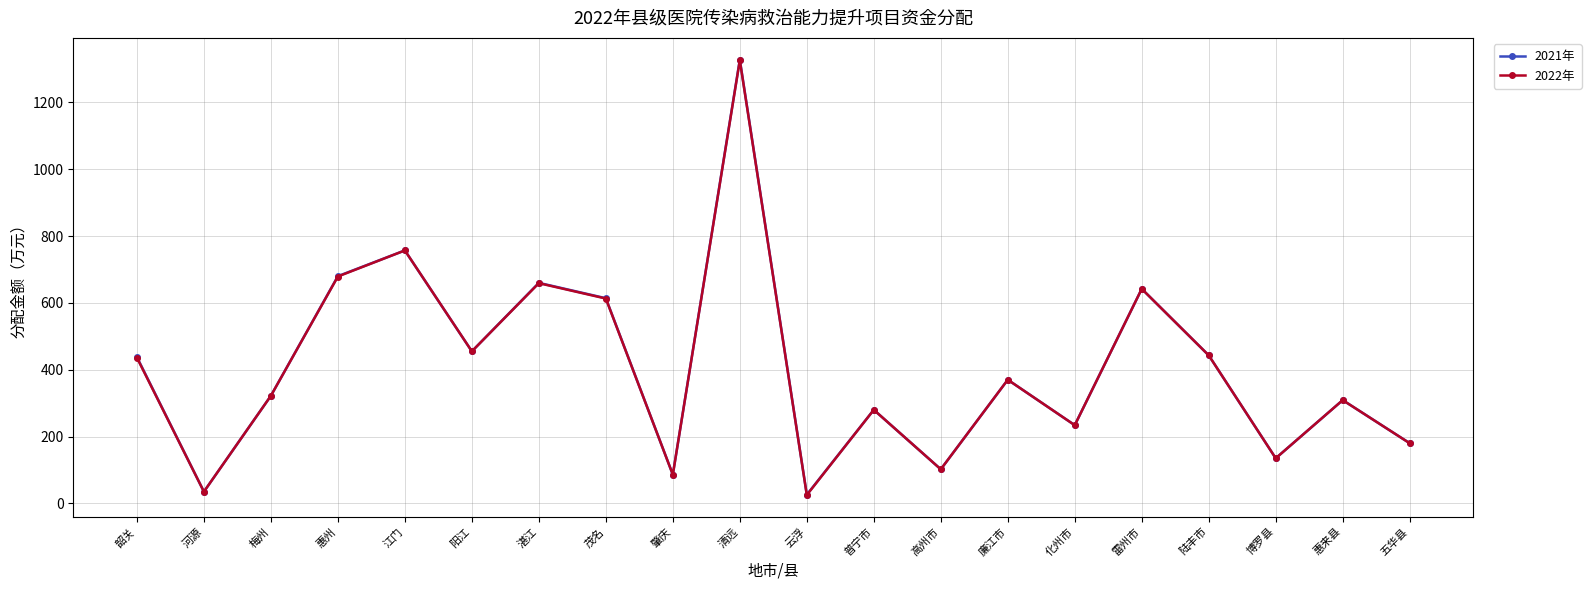

How many values in the 2022年 series are below 370?

10